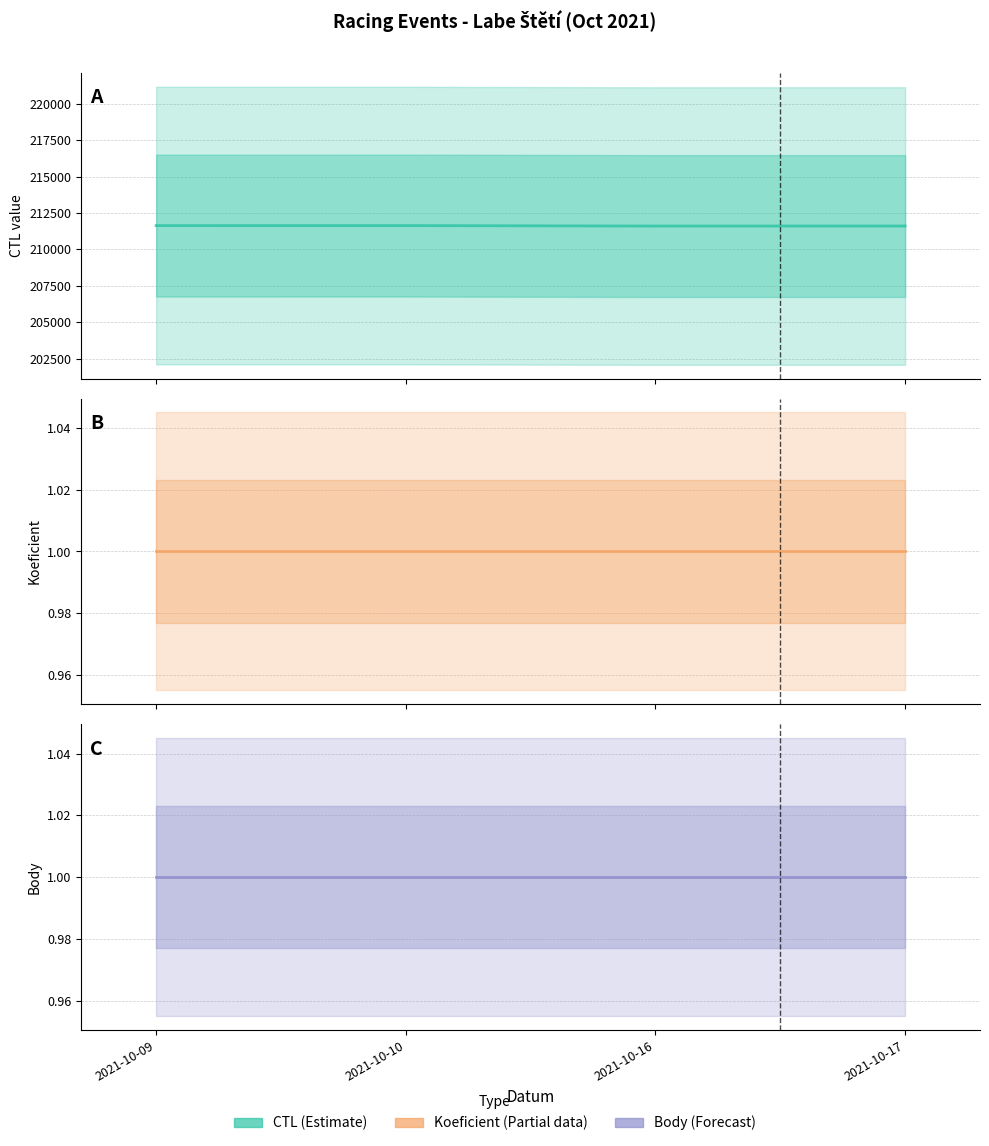

What is the total value across all series at 2021-10-17?

211604